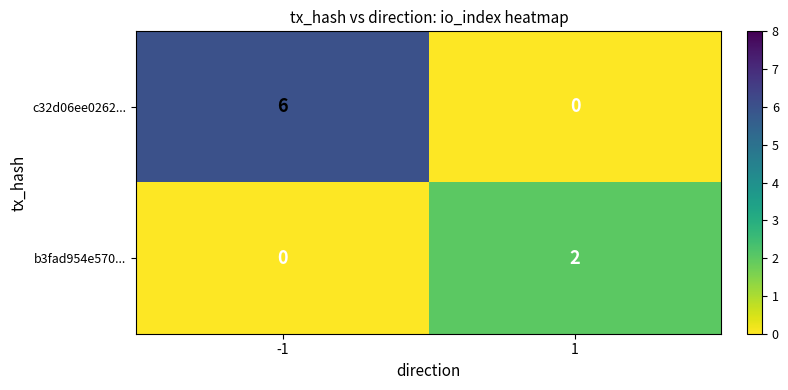

List the series in order of their overall mean, lowest first.

b3fad954e570..., c32d06ee0262...